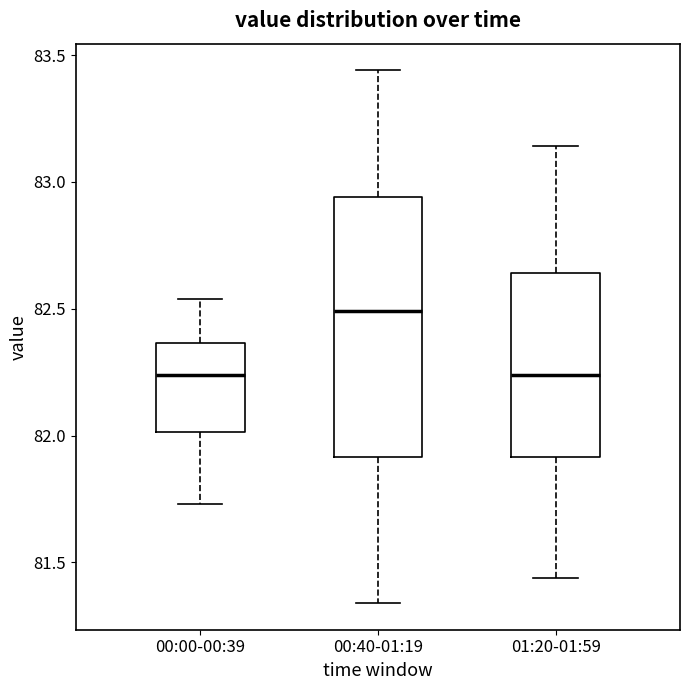

Where is the upper edge of the box for 00:40-01:19 on the y-axis? The values are not printed on the chart, so give them approximately, as read against the axis.

82.95